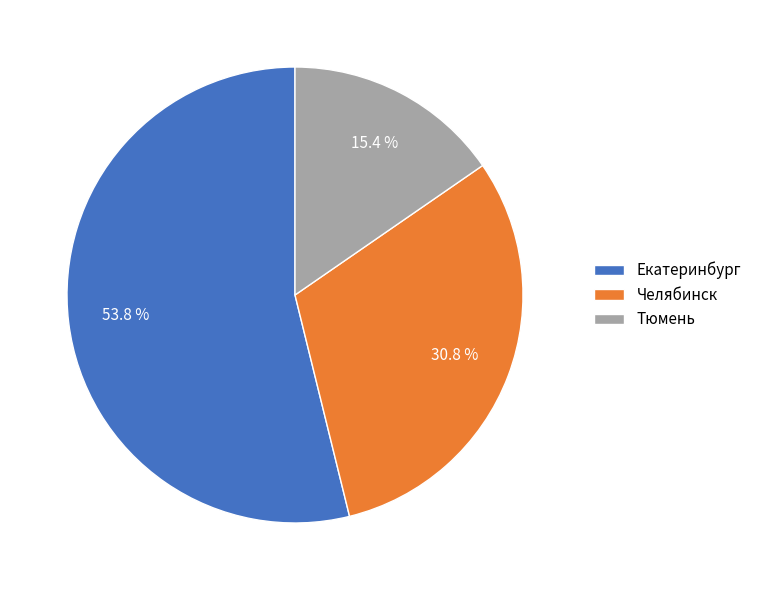

To the nearest percent, what is the difference between the Екатеринбург and Тюмень slice percentages?

38%